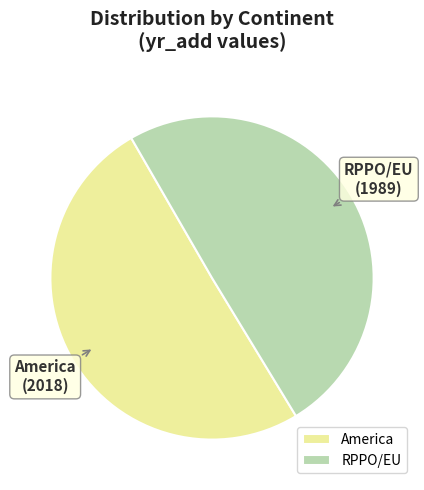

Does any single category account for the majority?

Yes